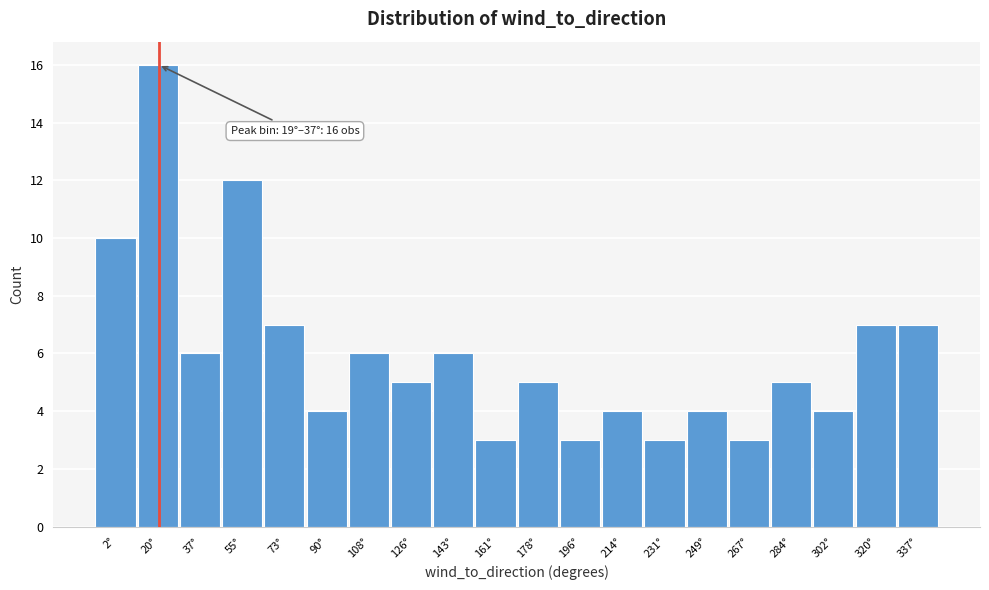

Reading right to left, list all the values displayed in this chart.

337°=7	320°=7	302°=4	284°=5	267°=3	249°=4	231°=3	214°=4	196°=3	178°=5	161°=3	143°=6	126°=5	108°=6	90°=4	73°=7	55°=12	37°=6	20°=16	2°=10